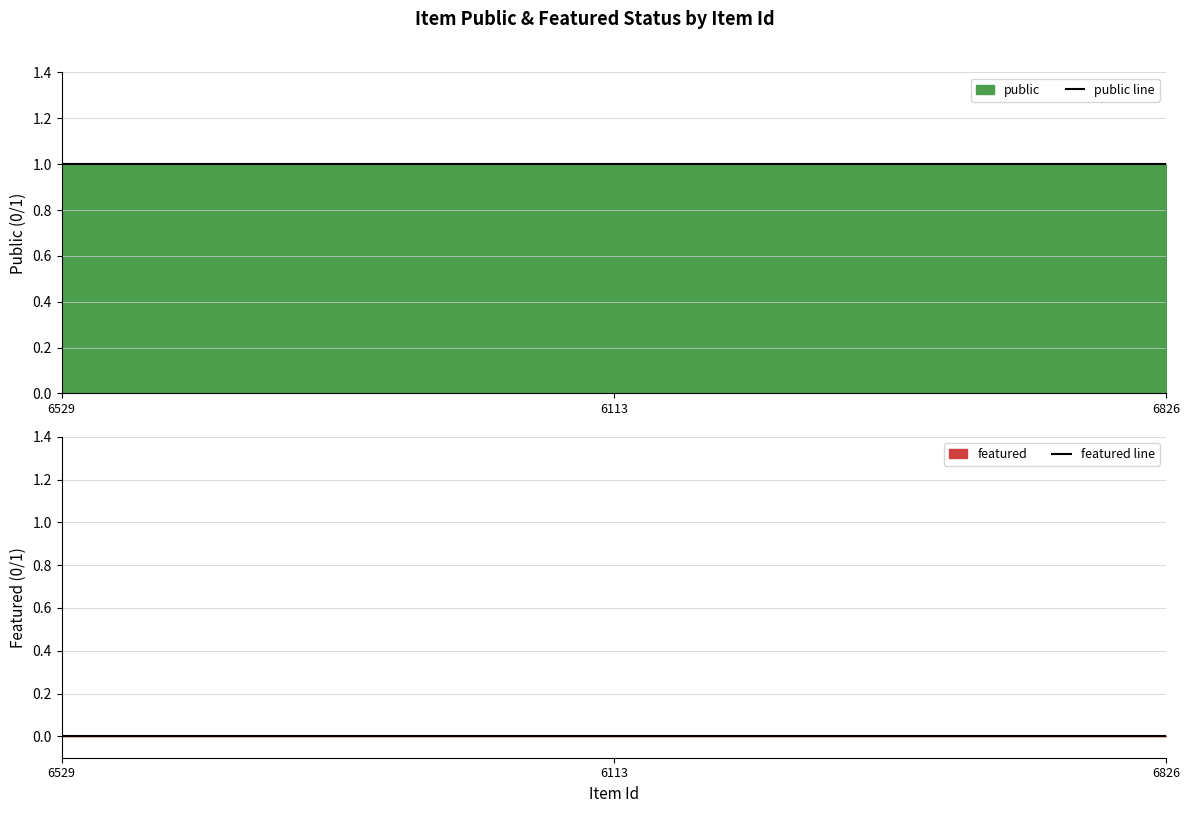

What is the greatest value displayed?

1